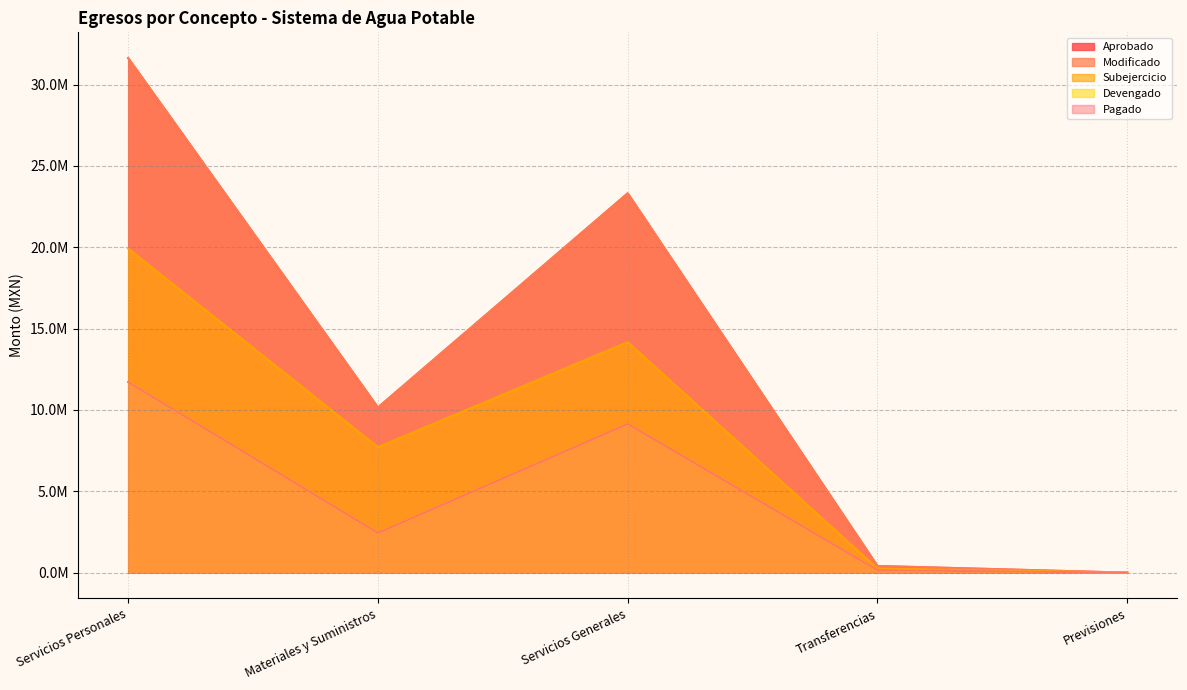

Where is Pagado nearest to the value 5856921?

Servicios Generales